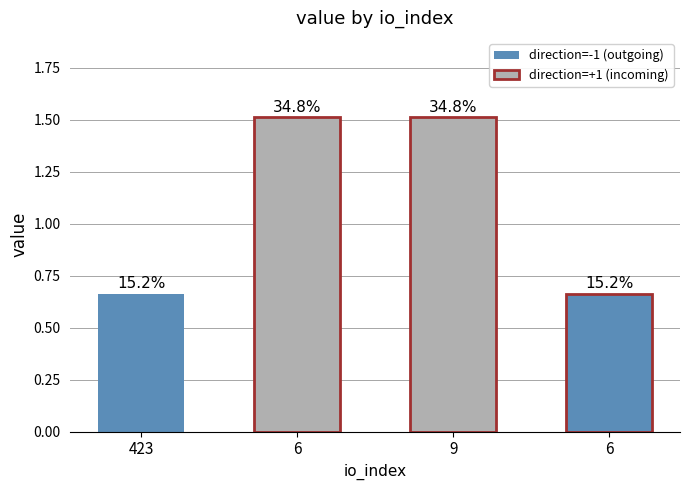

List the labels in order of value, largest first.

6, 9, 423, 6